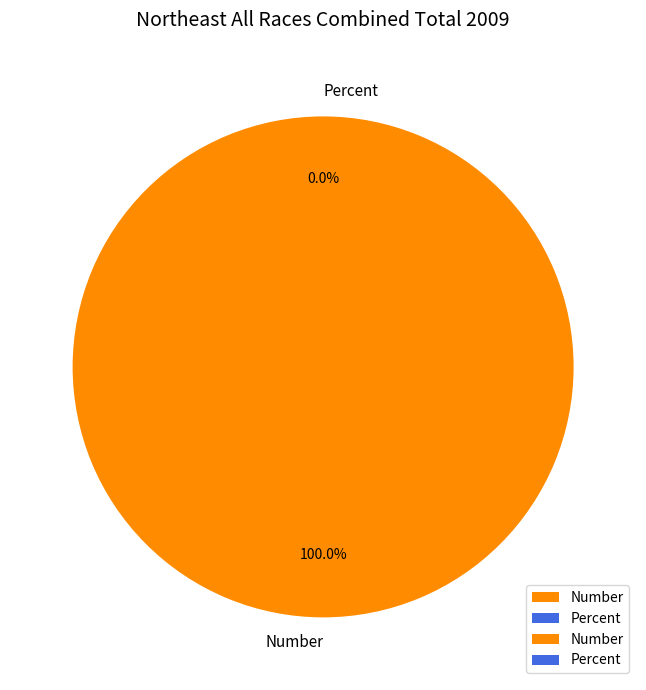

Does any single category account for the majority?

Yes